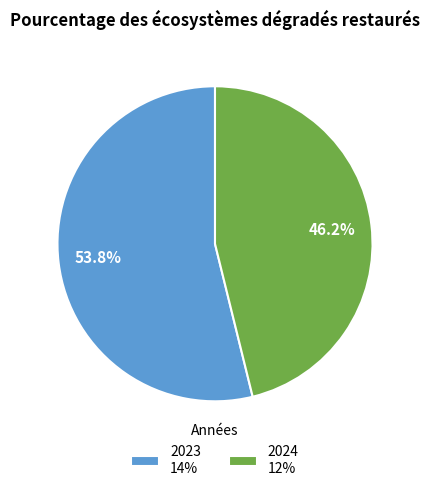

To the nearest percent, what is the average slice percentage?

50%